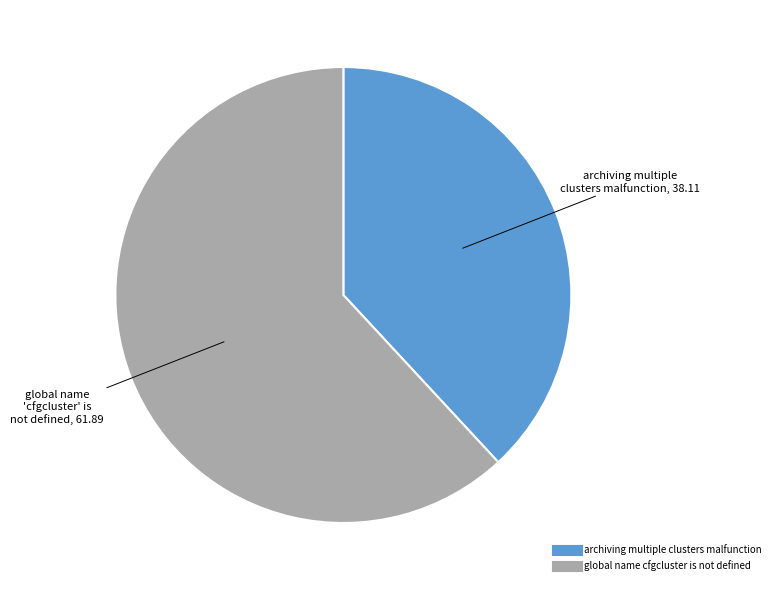

Which category has the smallest portion of the pie?

archiving multiple clusters malfunction